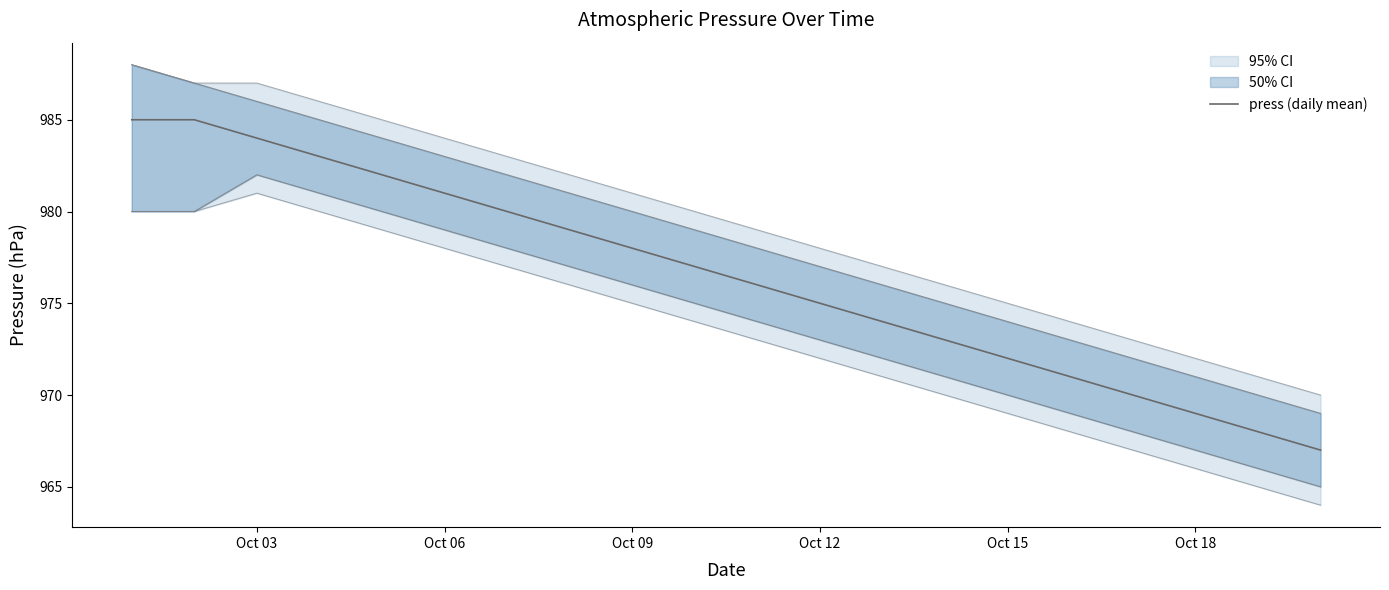

The press (daily mean) series shows 978 at Oct 09. True or false?

True